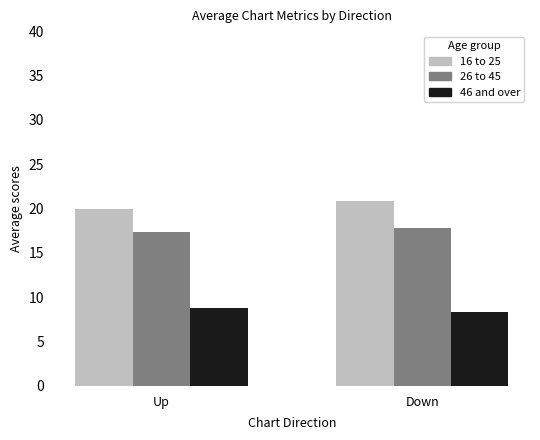

What position from the right is Down?

1